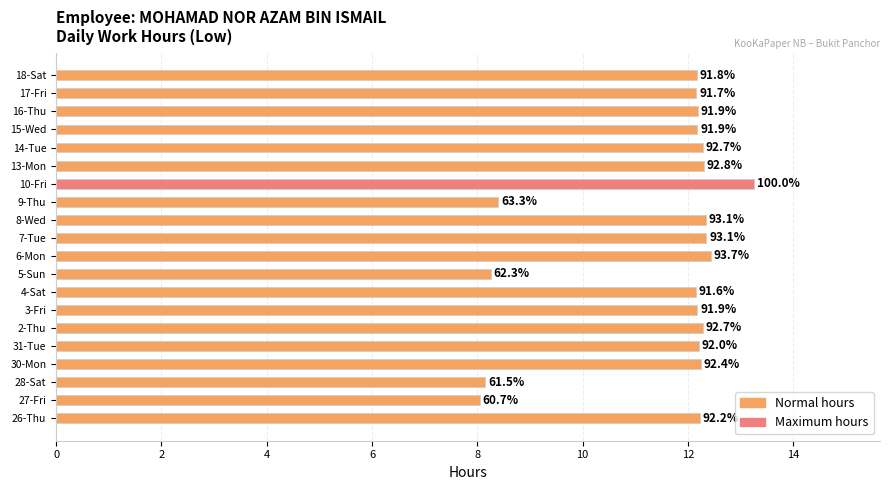

Does the chart contain any negative values?

No